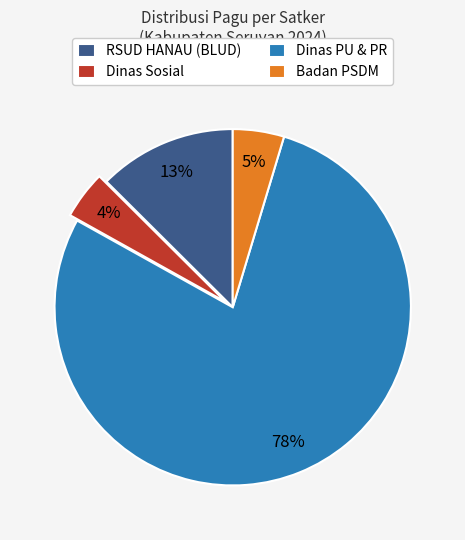

How many slices are in this pie chart?

4